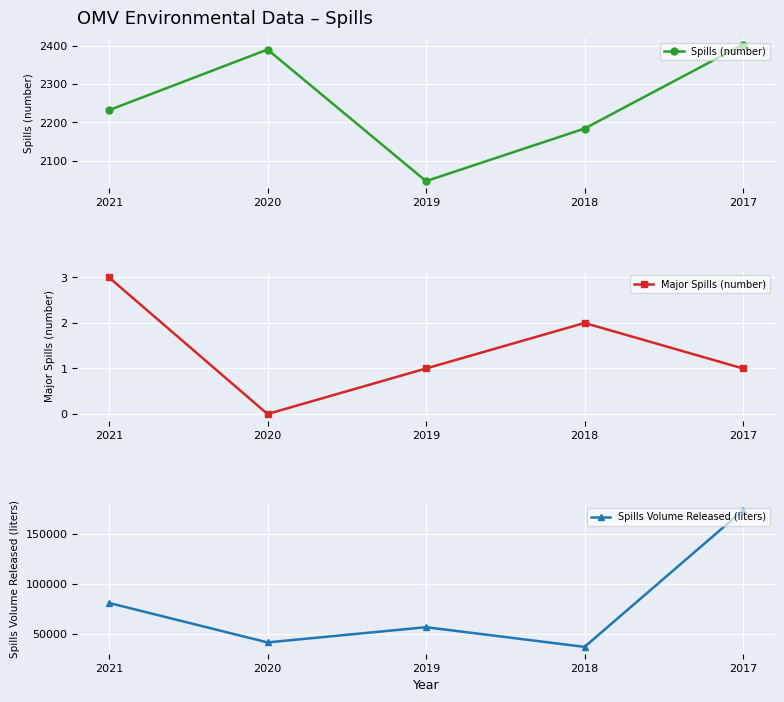

Reading left to right, what are all the values shown in this chart?

Spills (number): 2021=2232	2020=2390	2019=2047	2018=2184	2017=2403
Major Spills (number): 2021=3	2020=0	2019=1	2018=2	2017=1
Spills Volume Released (liters): 2021=80976	2020=41355	2019=56641	2018=36874	2017=173909